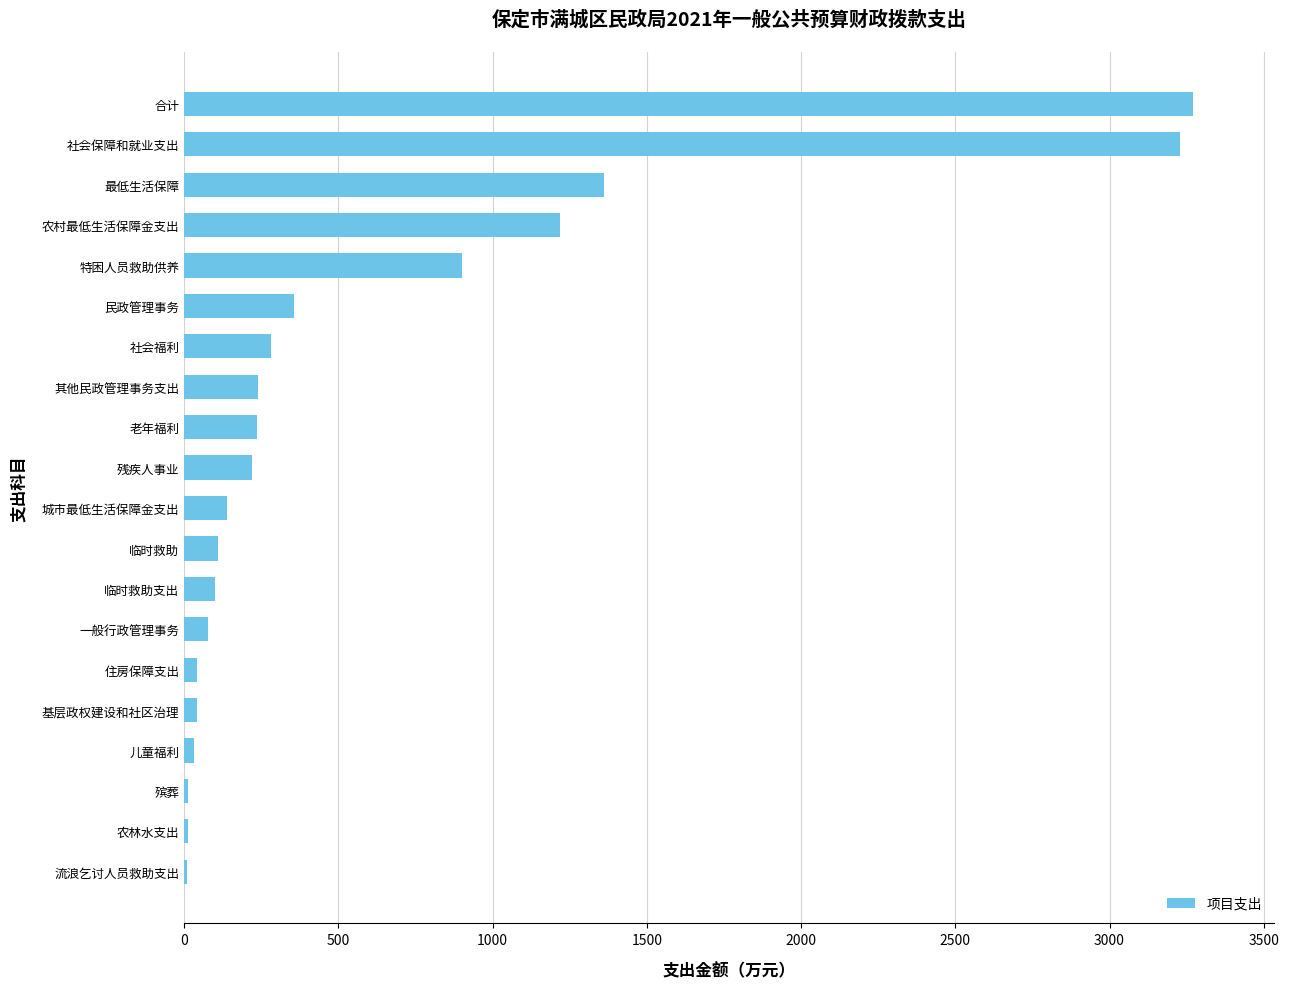

Is it true that the value at 农村最低生活保障金支出 is 1219.8?

True